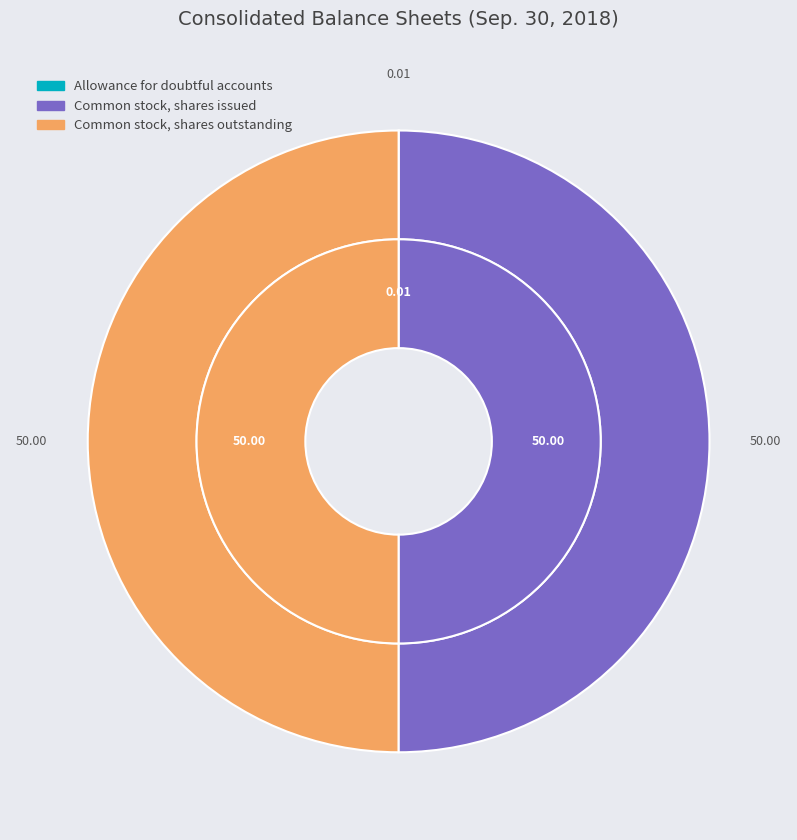

To the nearest percent, what is the combined percentage of Allowance for doubtful accounts and Common stock, shares outstanding?

50%